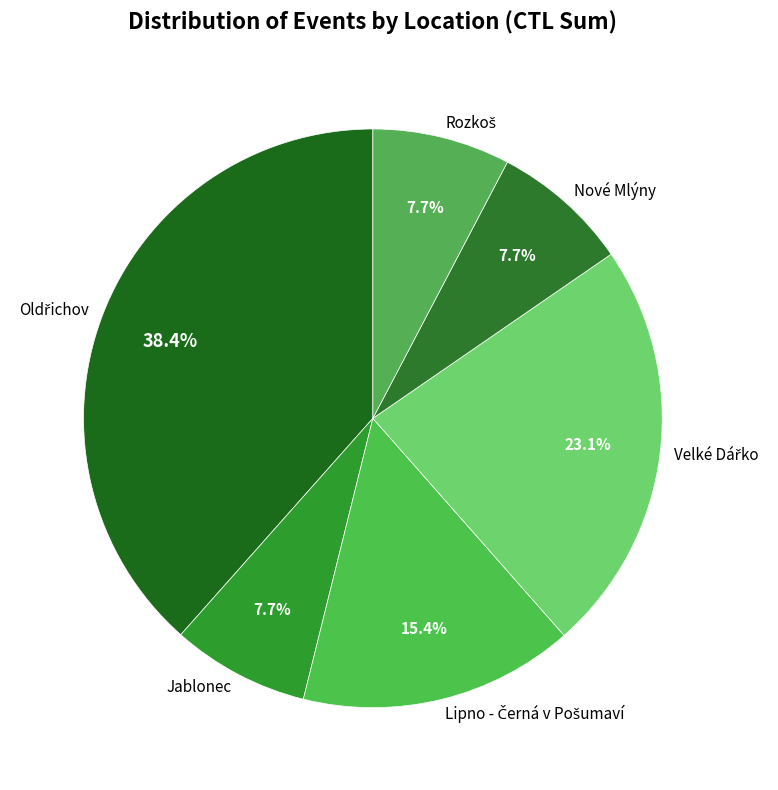

What portion of the pie excludes Jablonec?

92.3%